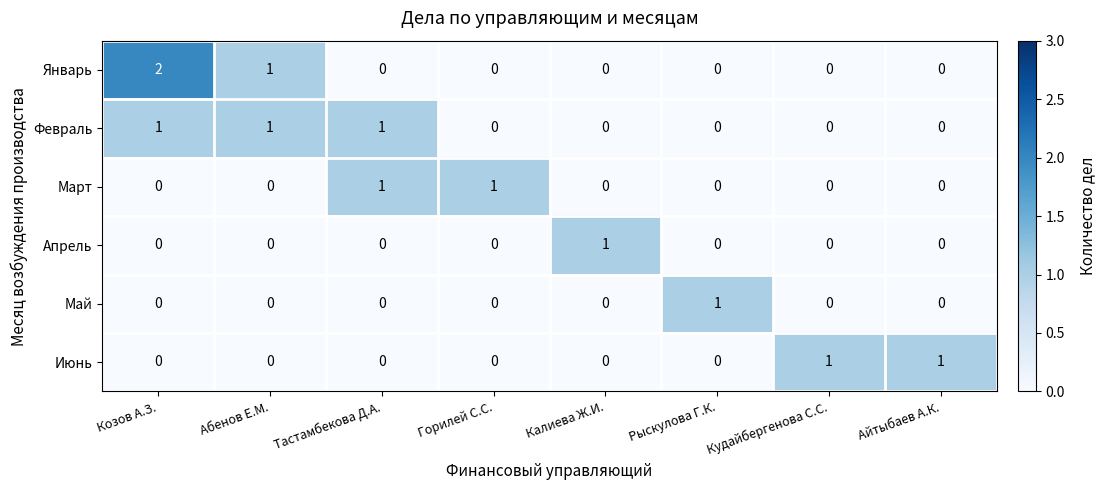

At which category is the sum across all series the highest?

Козов А.З.